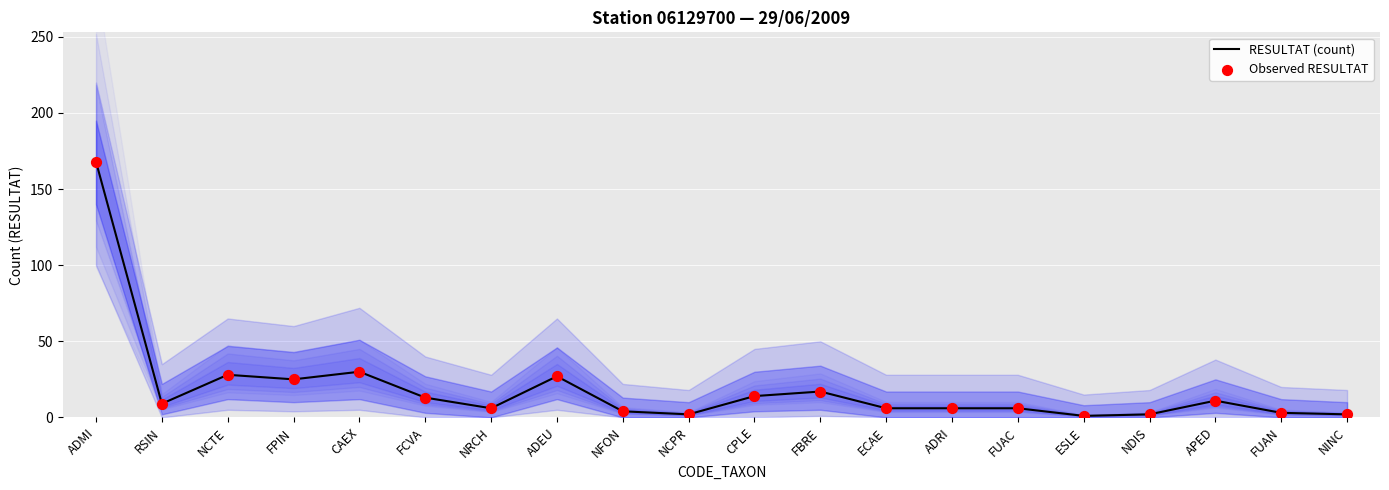

Is the value of Observed RESULTAT at ADRI greater than the value of RESULTAT (count) at FUAN?

Yes